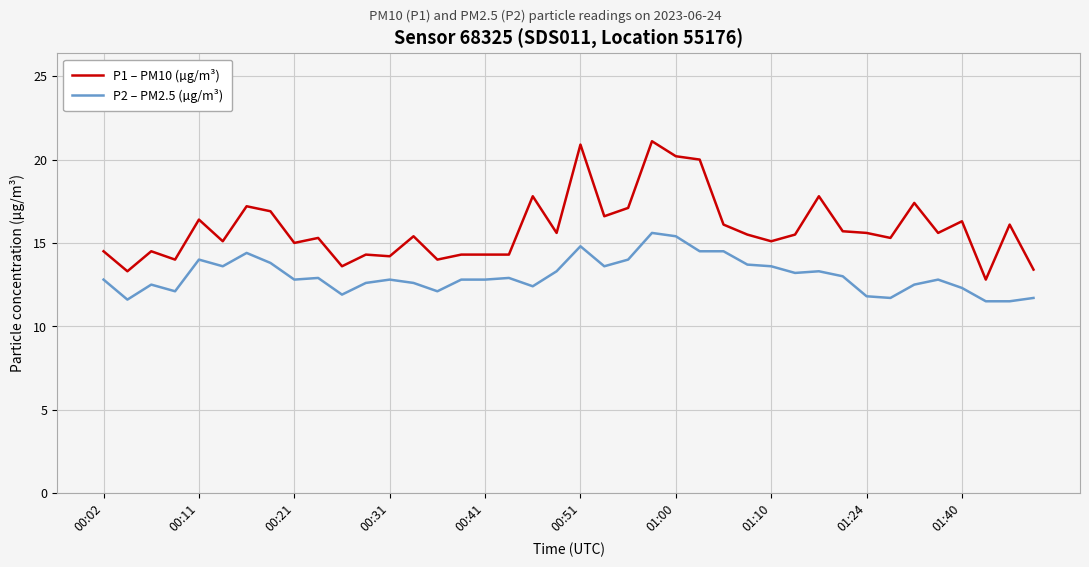

What is the greatest value displayed?

21.1